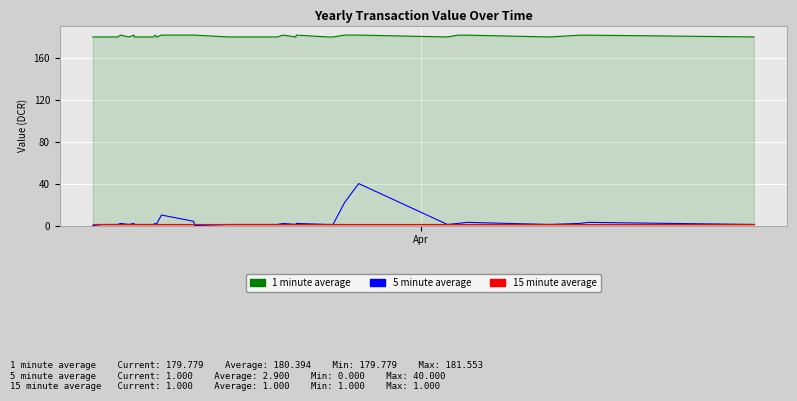

What is the greatest value displayed?

181.6